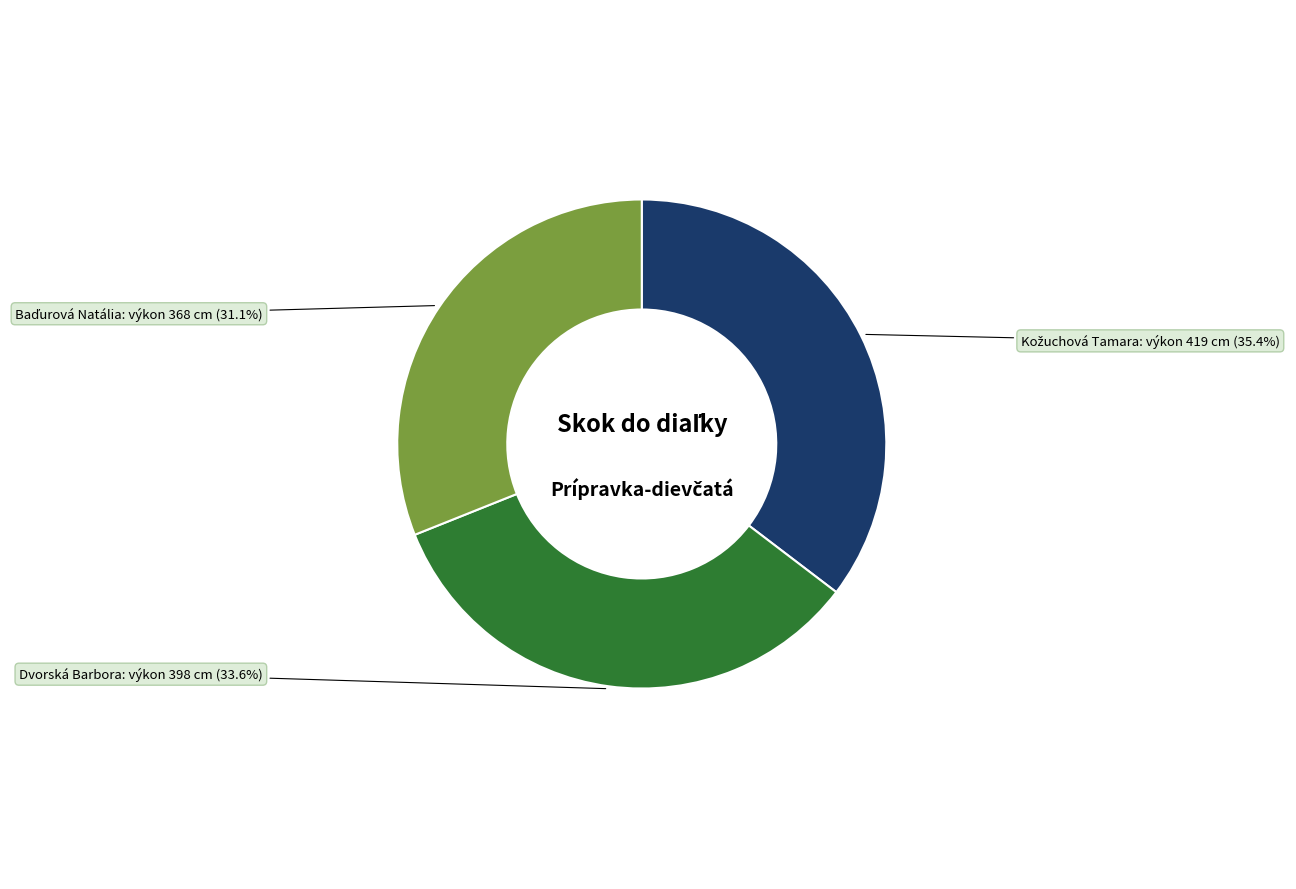

How many segments does this pie chart have?

3